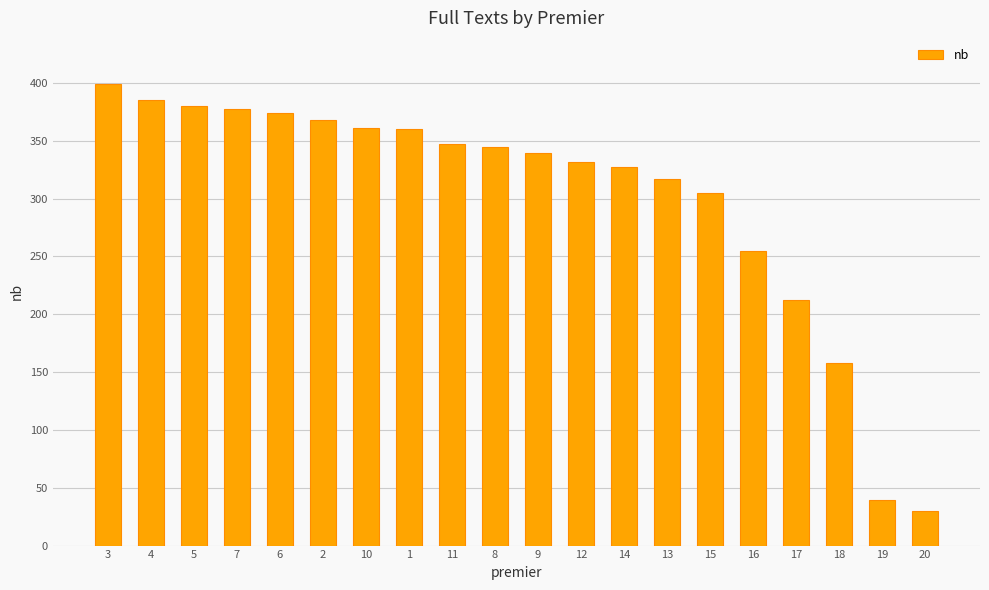

How many bars are there in total?

20